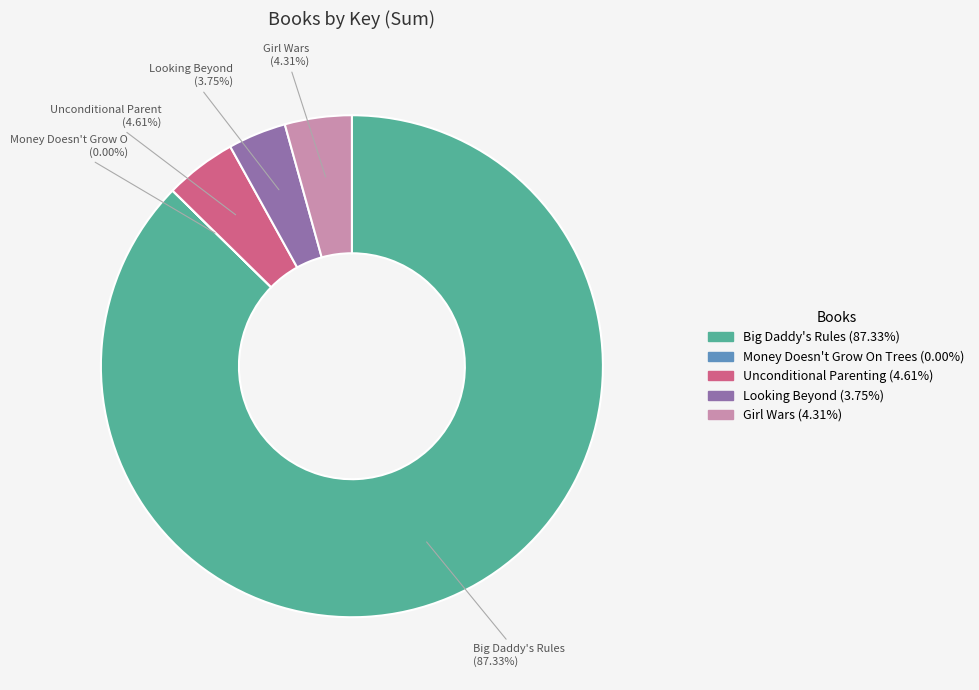

Do Looking Beyond and Big Daddy's Rules together represent more than half of the pie?

Yes